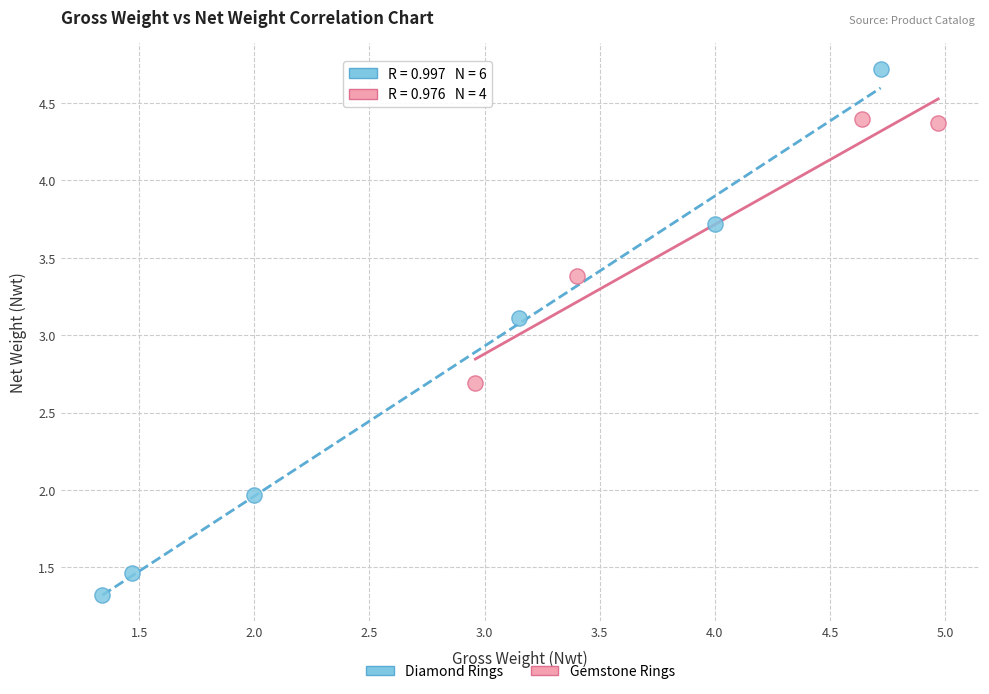

Which series contains the highest Y value?

Diamond Rings